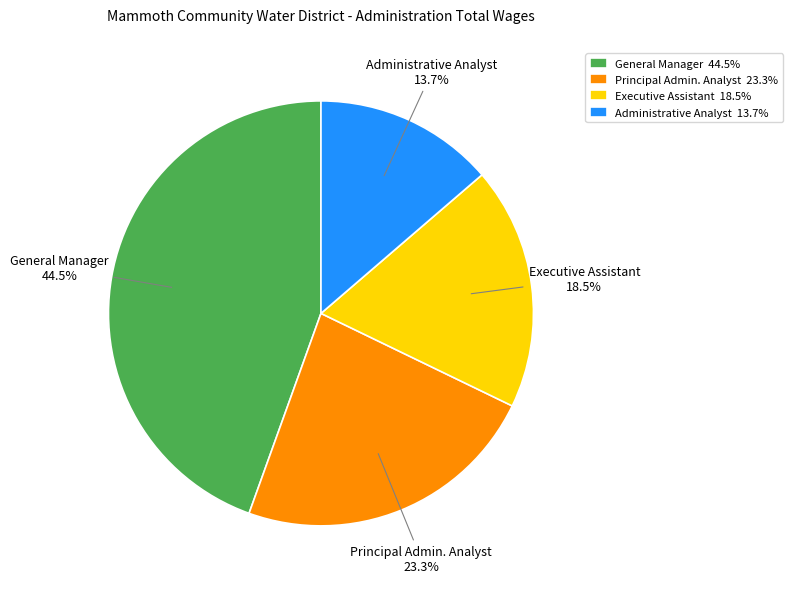

How many segments does this pie chart have?

4